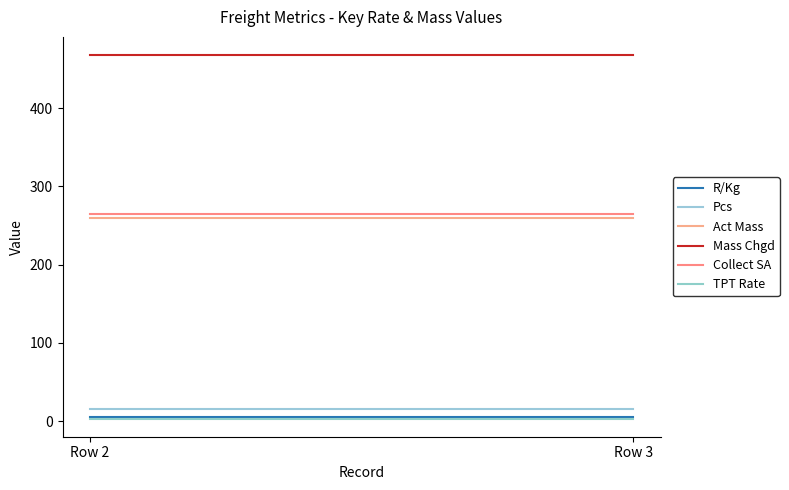

Reading left to right, transcribe all the data shown in this chart.

R/Kg: Row 2=5.6	Row 3=5.6
Pcs: Row 2=15.0	Row 3=15.0
Act Mass: Row 2=260.0	Row 3=260.0
Mass Chgd: Row 2=468.0	Row 3=468.0
Collect SA: Row 2=265.0	Row 3=265.0
TPT Rate: Row 2=3.3	Row 3=3.3